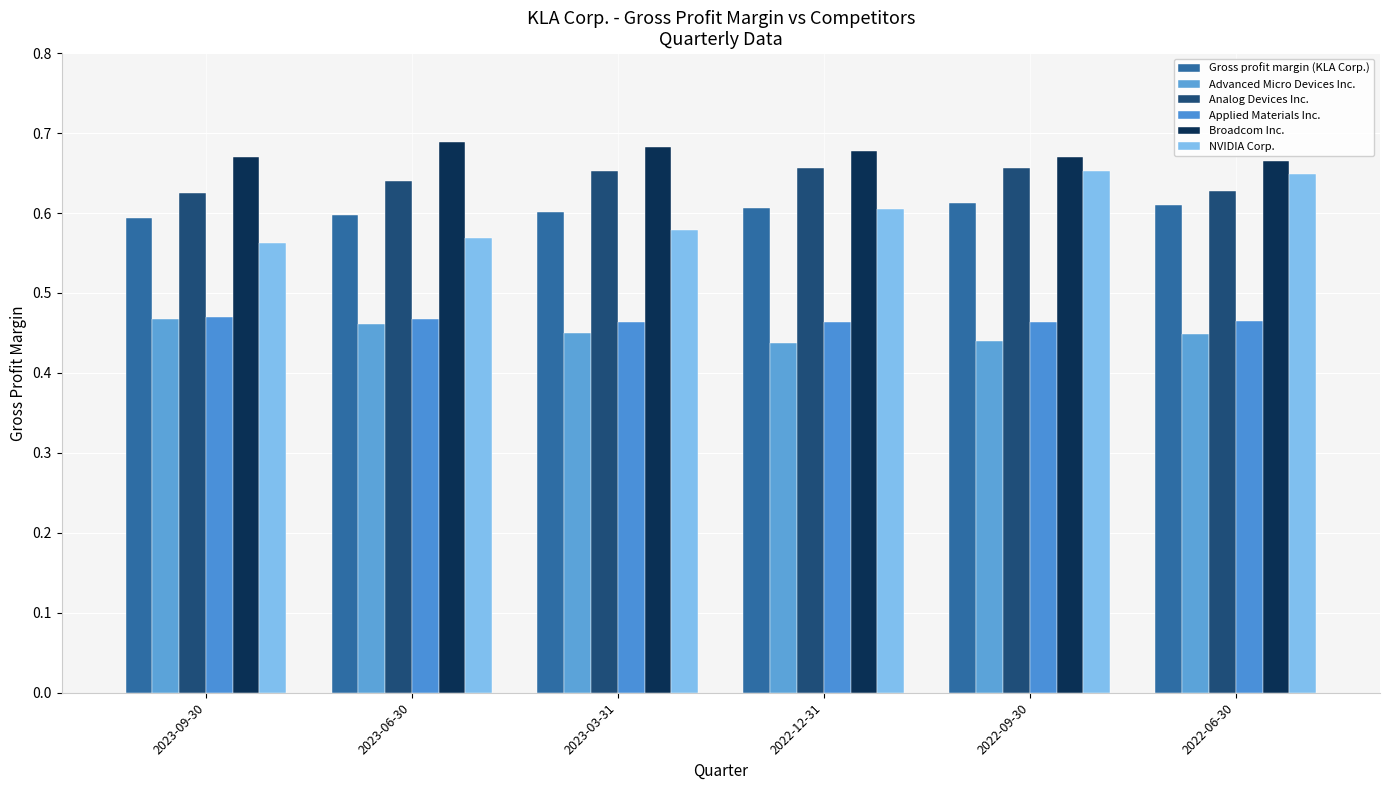

Are the bars horizontal?

No